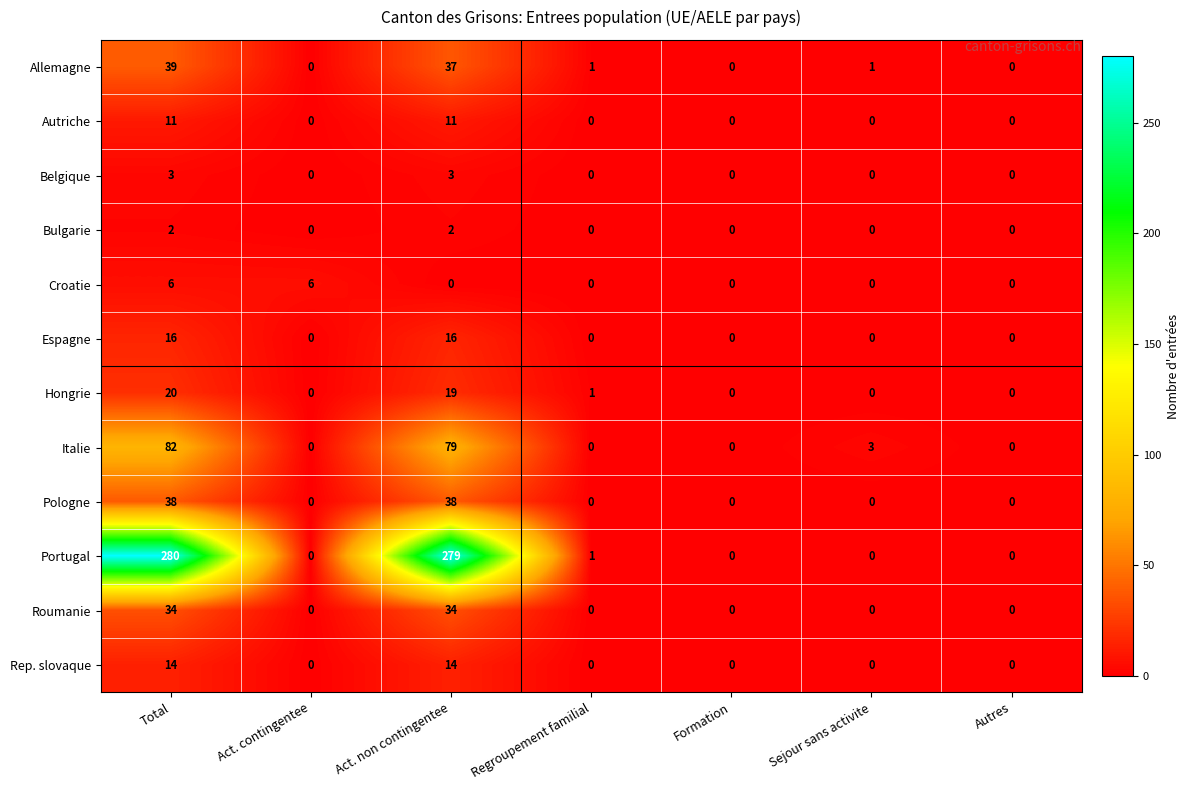

List the series in order of their peak value, highest first.

Portugal, Italie, Allemagne, Pologne, Roumanie, Hongrie, Espagne, Rep. slovaque, Autriche, Croatie, Belgique, Bulgarie